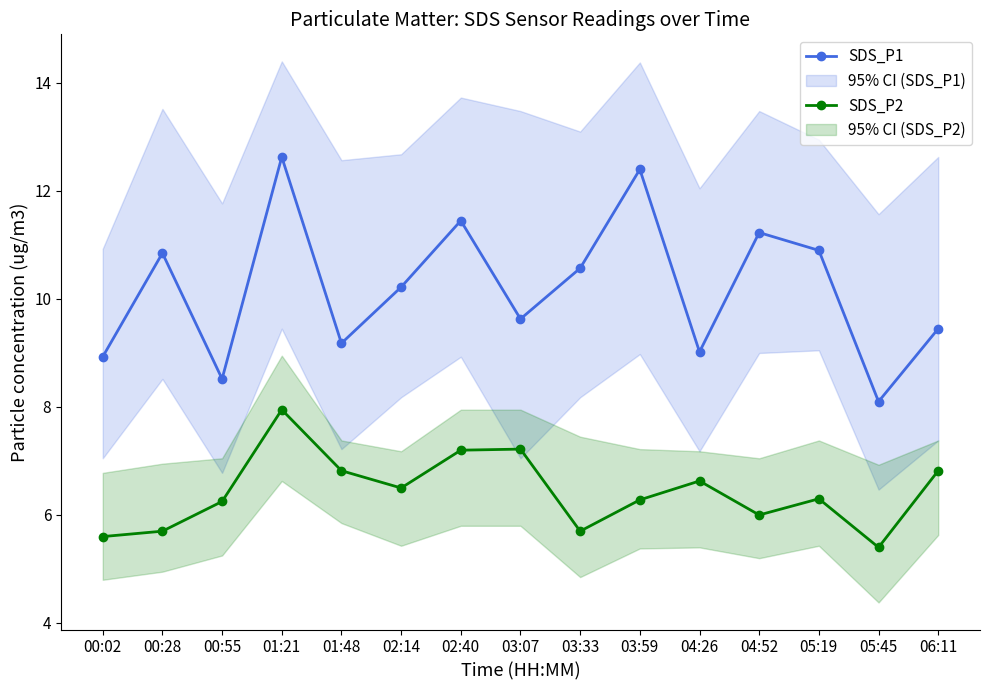

Is the value of SDS_P1 at 05:45 greater than the value of SDS_P2 at 05:19?

Yes